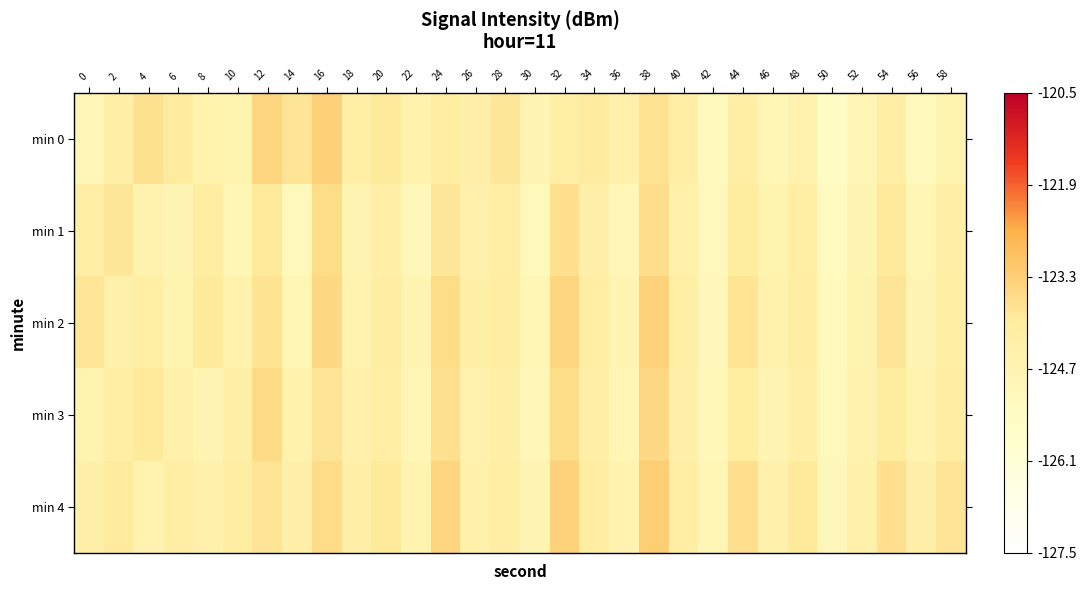

Rank the series at 36 from highest to lowest value.

min 0, min 4, min 2, min 3, min 1